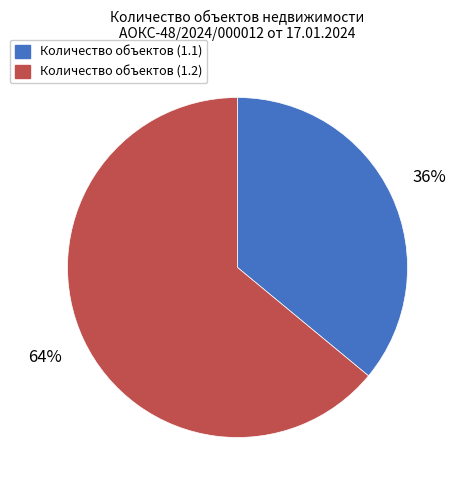

Is it true that Количество объектов (1.1) is 36% of the pie?

True